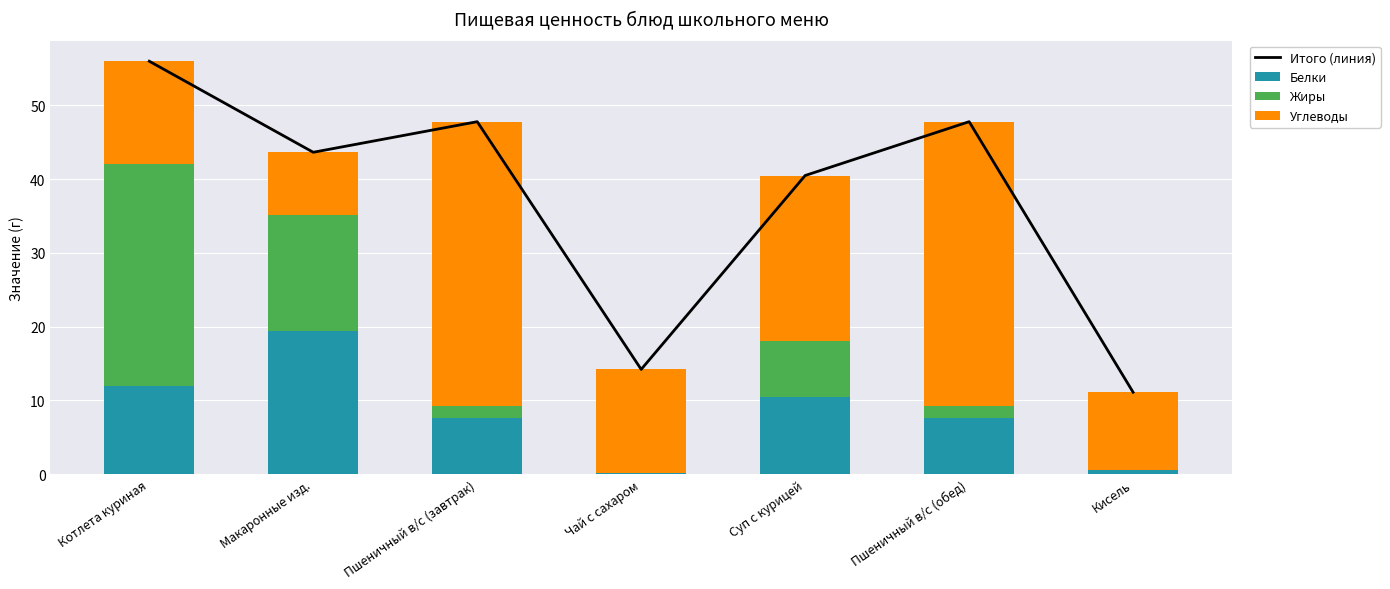

What is the label of the 2nd bar from the right?

Пшеничный в/с (обед)